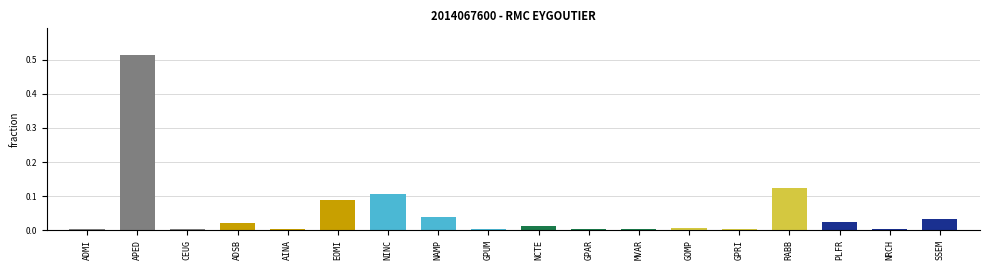

True or false: the data shows 0.0 at GPUM.

True